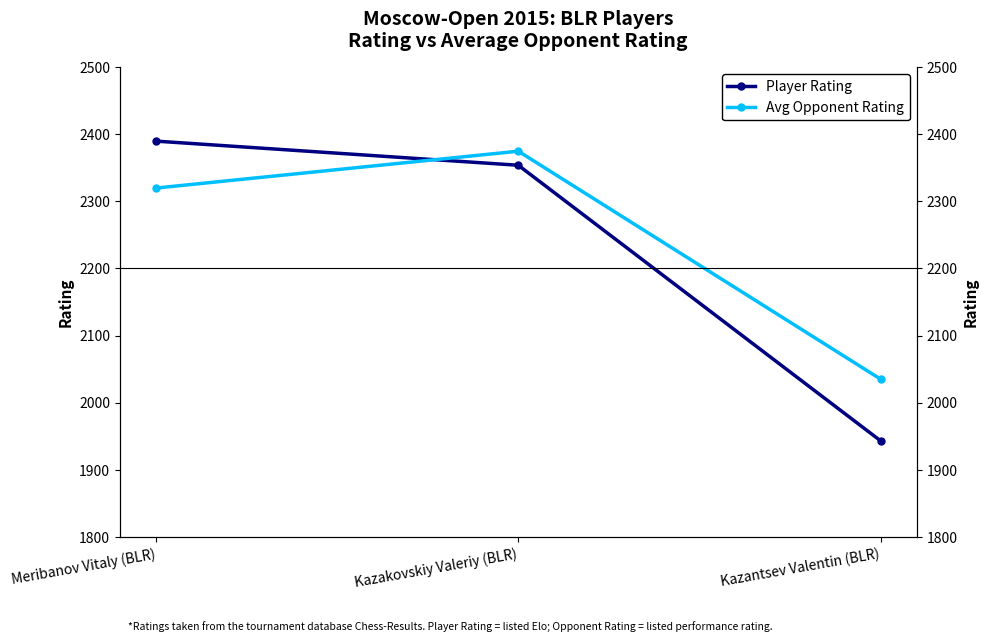

What is the label of the 3rd point from the left?

Kazantsev Valentin (BLR)